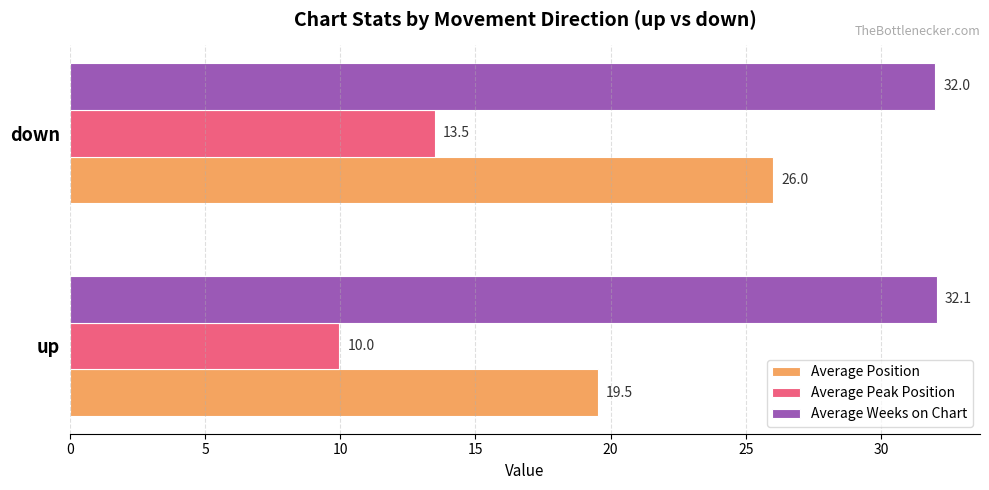

True or false: Average Position has a value of 43.1 at down.

False